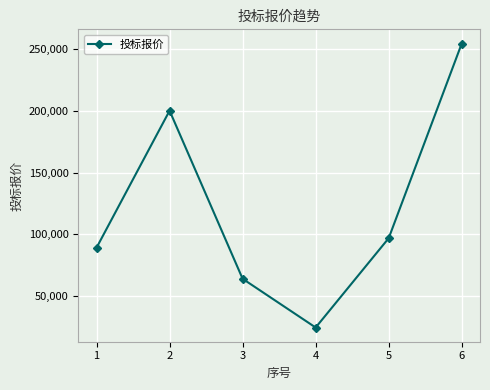

What is the difference between the values at 4 and 5?

72276